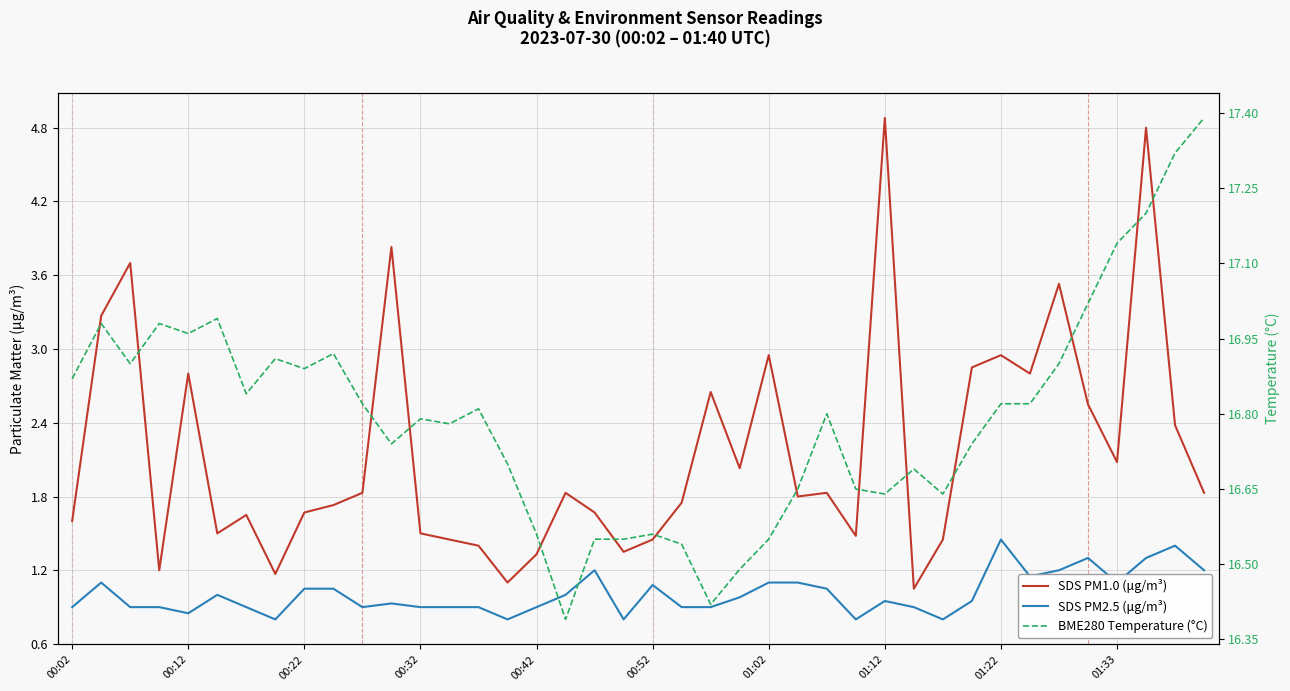

What is the sum of all SDS PM2.5 (μg/m³) values?

40.3